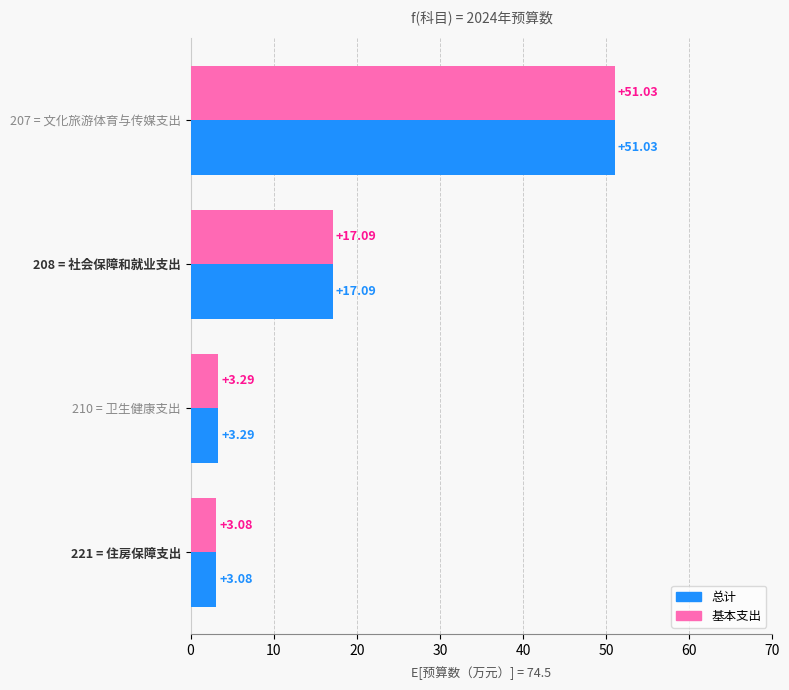

Which category has the lowest value across all series?

221 = 住房保障支出